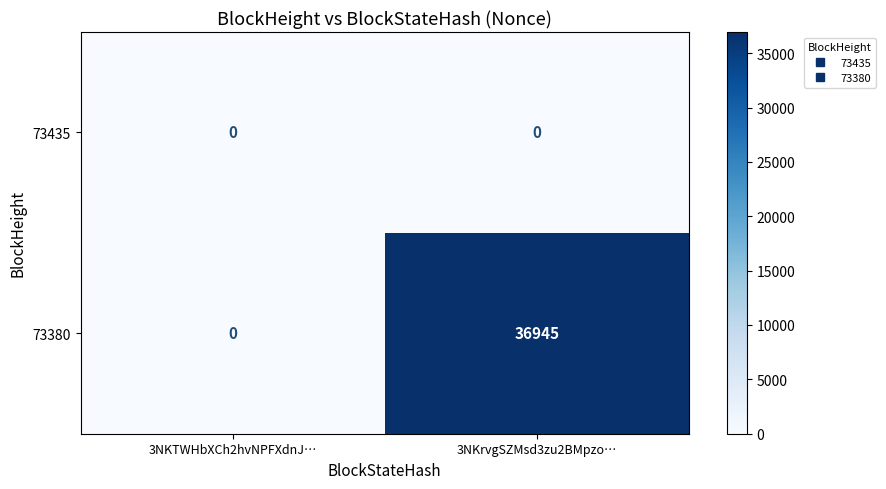

Which series has the widest spread of values?

73380